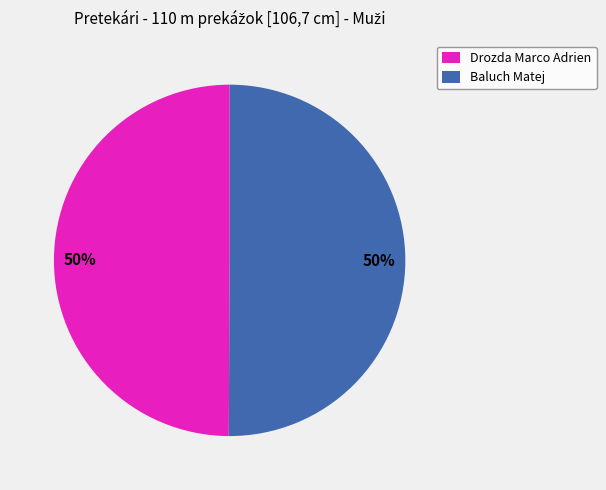

The Drozda Marco Adrien slice represents 92% of the pie. True or false?

False